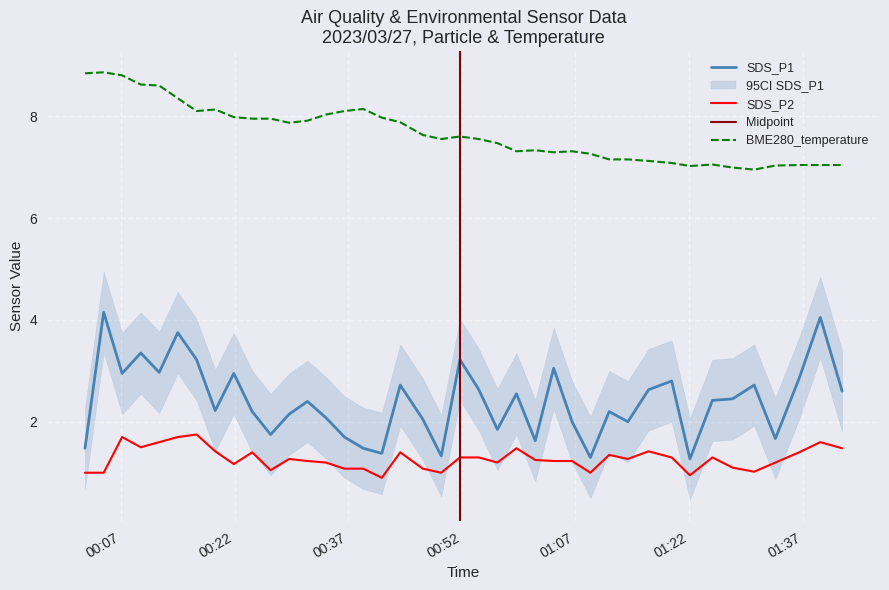

True or false: BME280_temperature and SDS_P1 cross at least once.

False